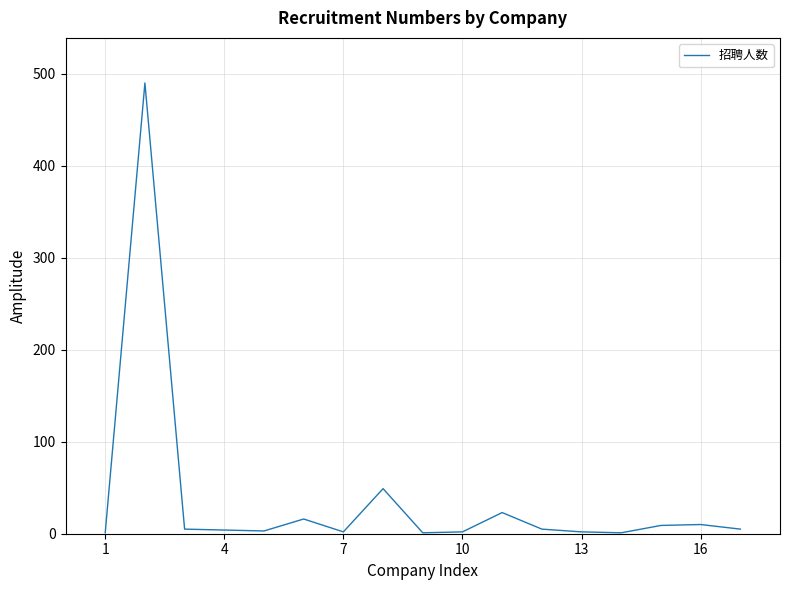

What is the smallest value displayed?

1